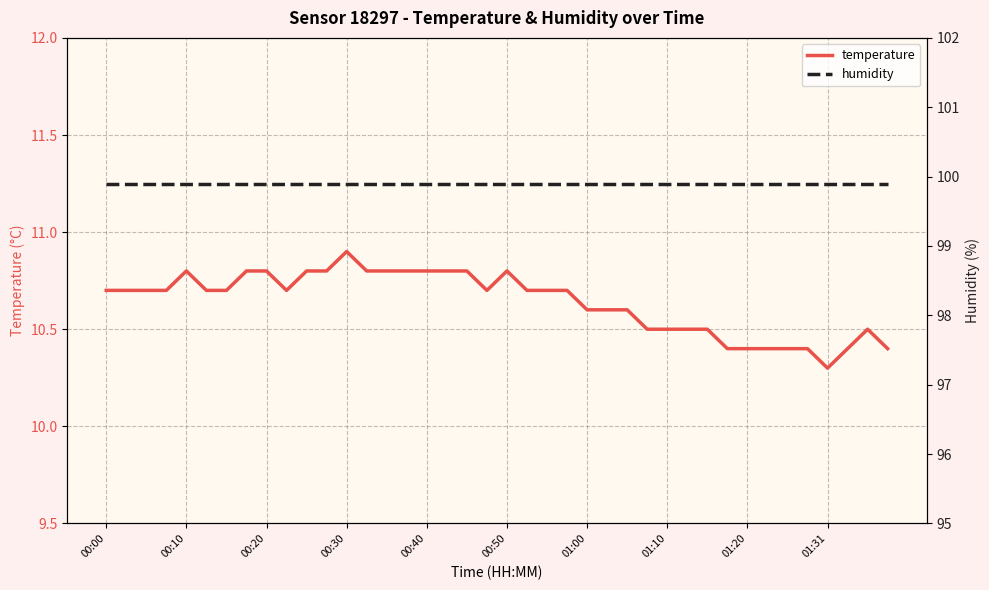

The value of temperature at 00:50 is 6.9. True or false?

False